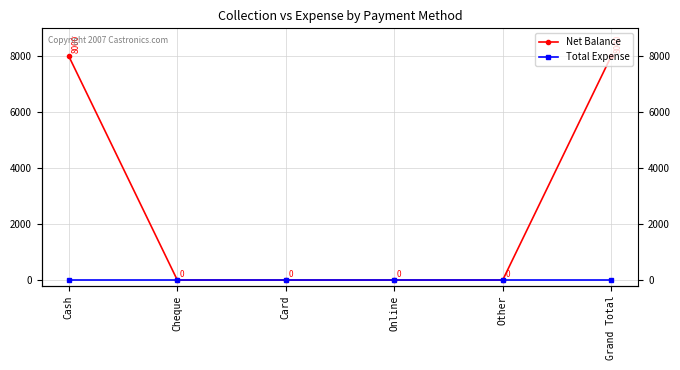

True or false: Total Expense has more than 1 interior local peaks.

False